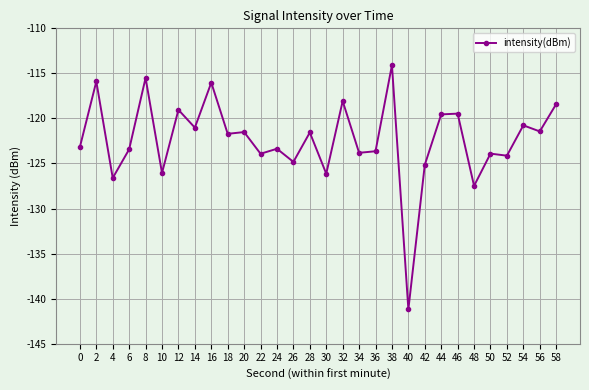

What value does the data have at 12?

-119.0